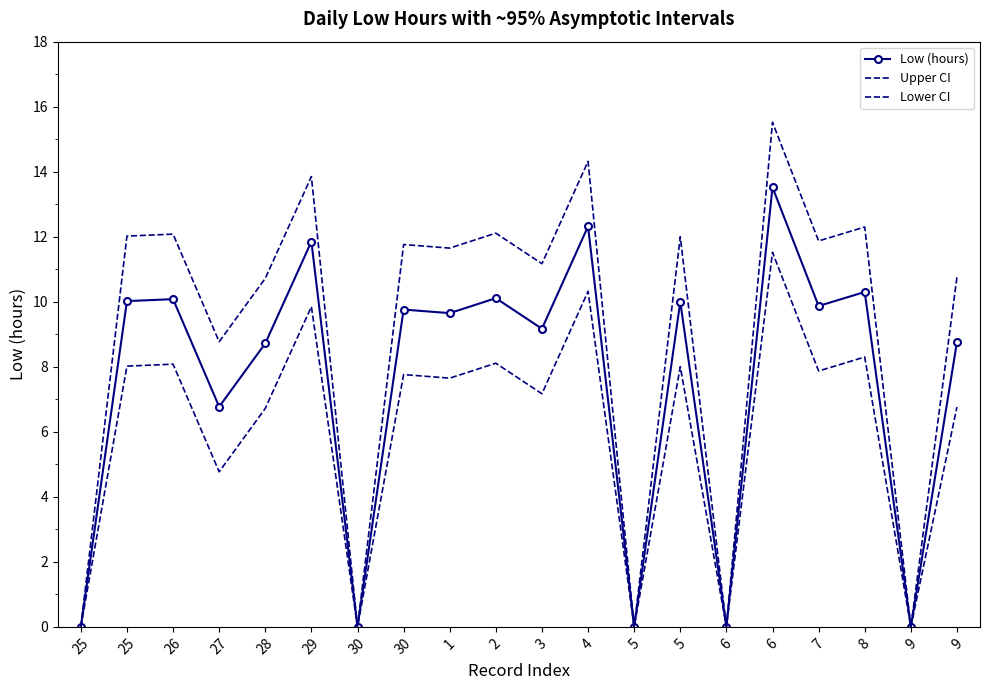

True or false: Lower CI and Low (hours) cross at least once.

False